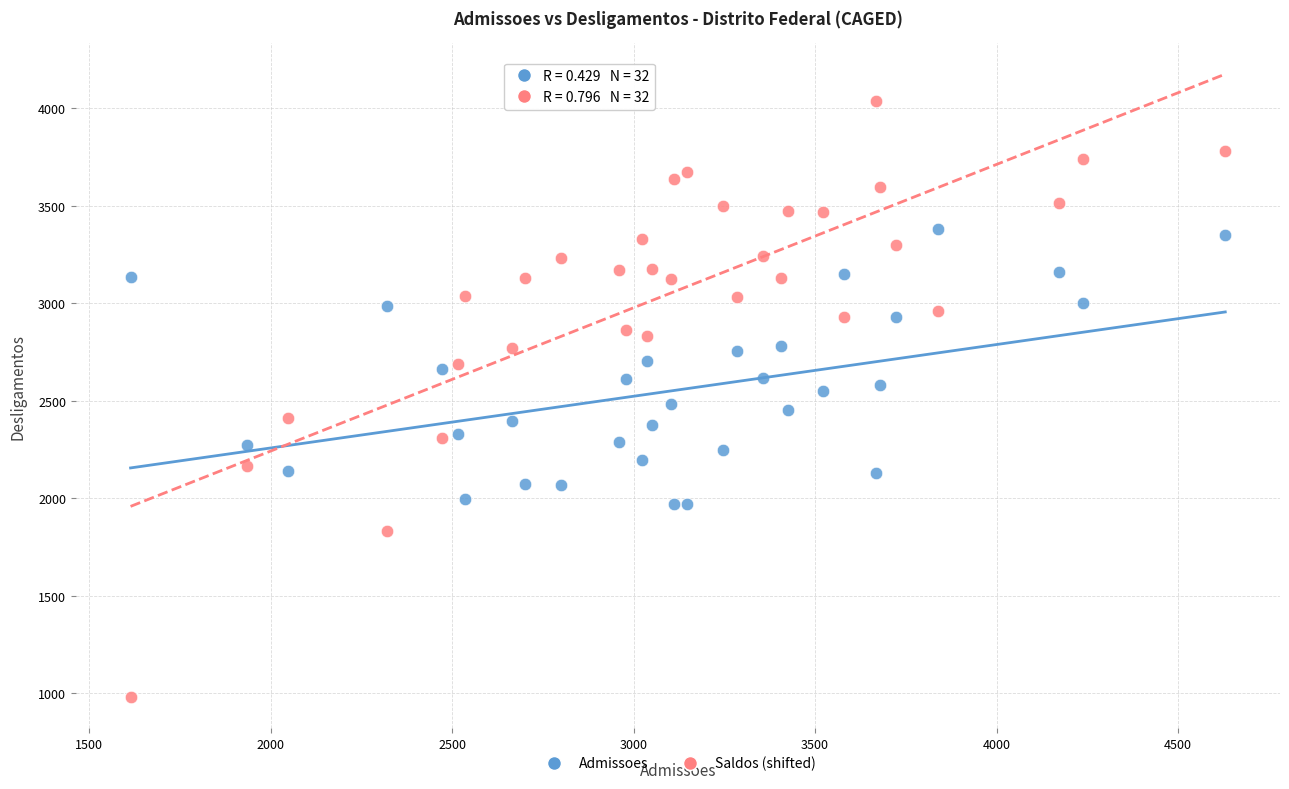

Across all data points, what is the range of X values (max minus min)?

3016